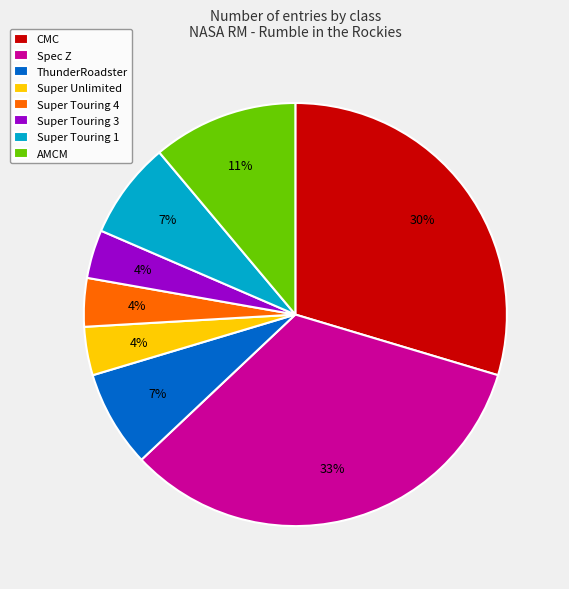

To the nearest percent, what is the difference between the ThunderRoadster and Spec Z slice percentages?

26%